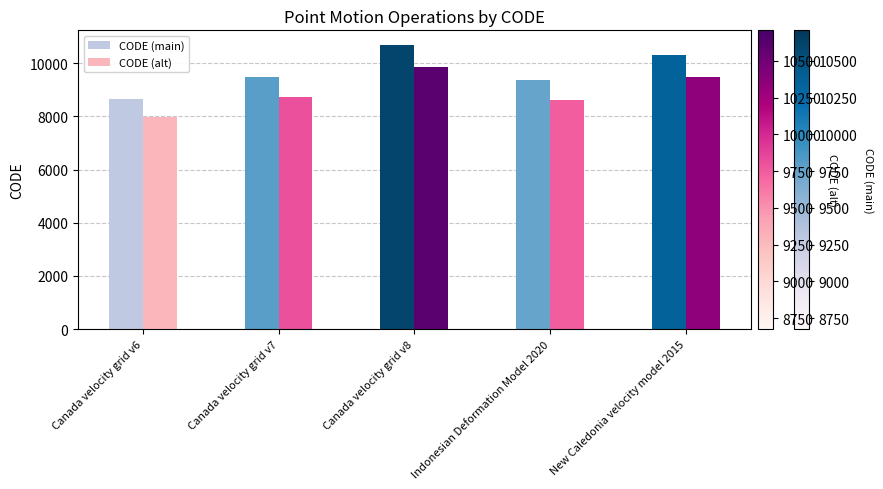

How many data points in CODE (alt) are less than 8724?

2